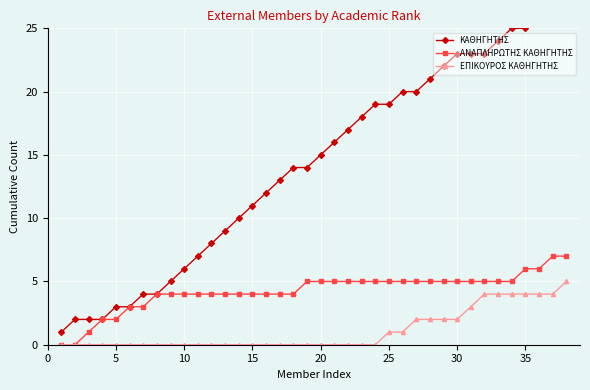

True or false: ΚΑΘΗΓΗΤΗΣ and ΑΝΑΠΛΗΡΩΤΗΣ ΚΑΘΗΓΗΤΗΣ cross at least once.

False